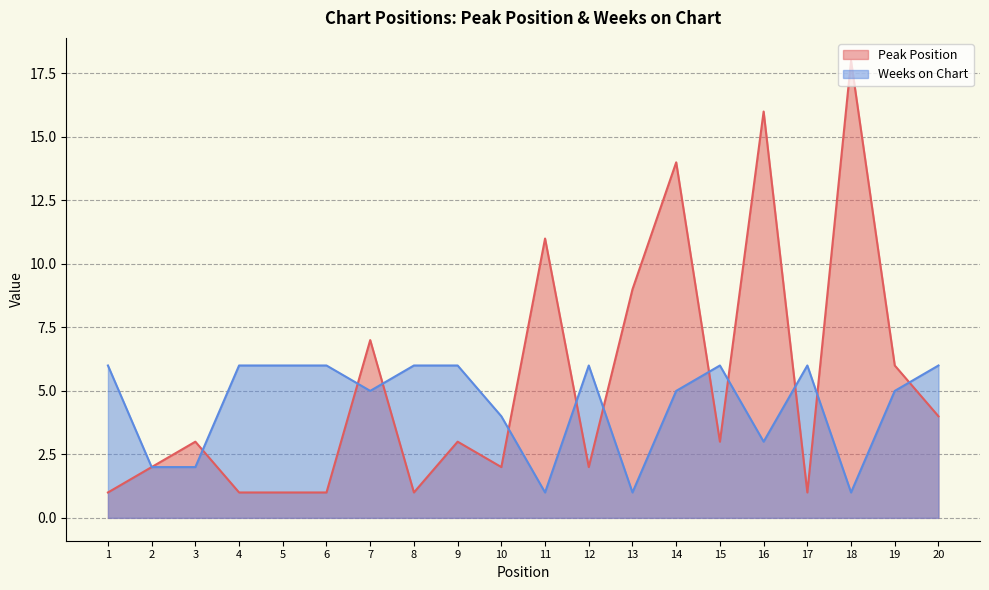

What is the sum of the Weeks on Chart values at 14 and 5?

11